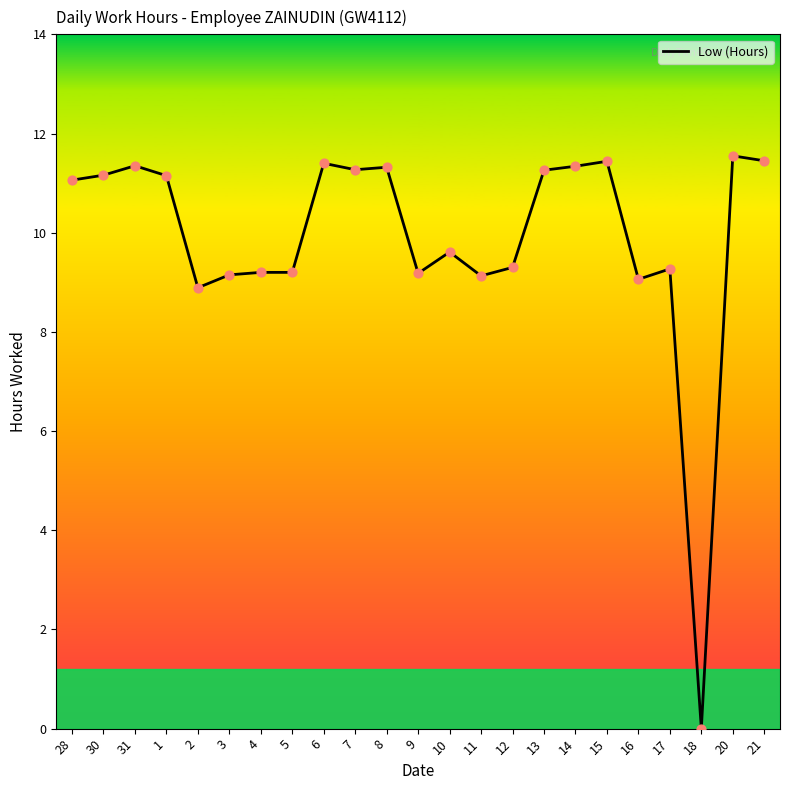

What is the change in value from 11 to 12?

+0.2